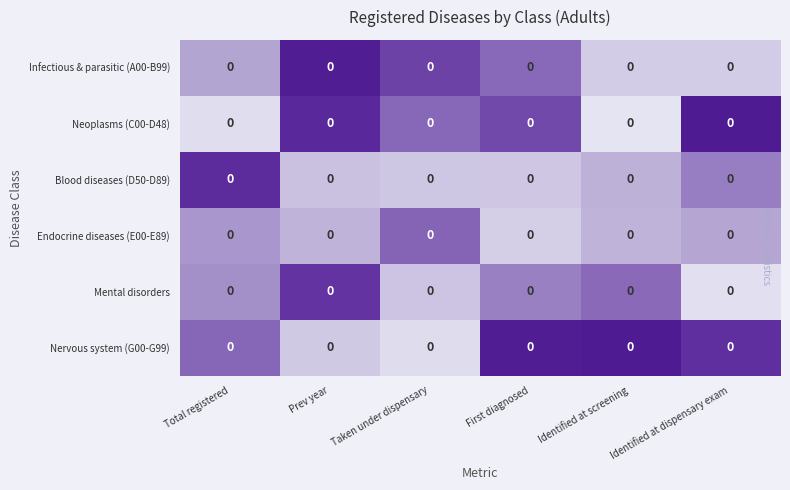

Which label corresponds to the largest value in the chart?

Identified at dispensary exam